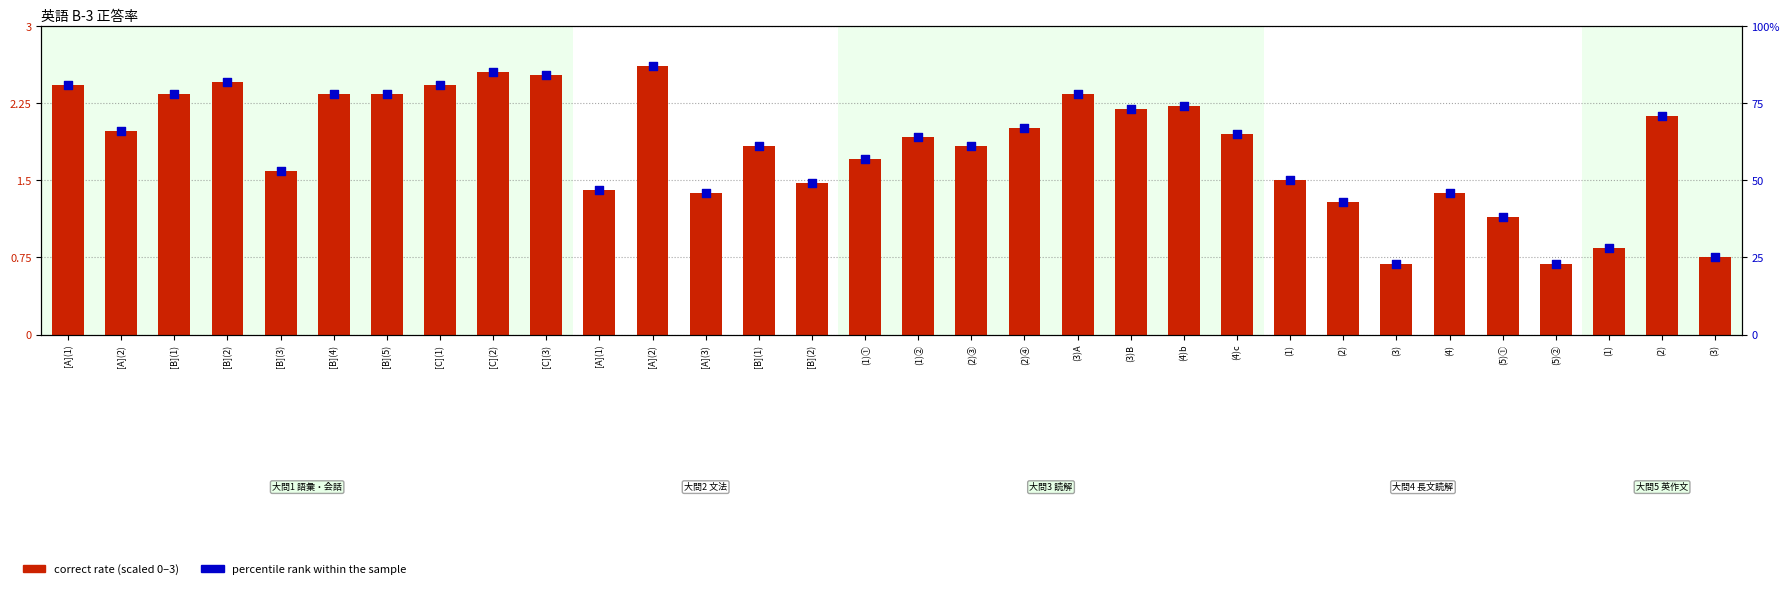

Which series reaches the maximum Y coordinate?

percentile rank within the sample